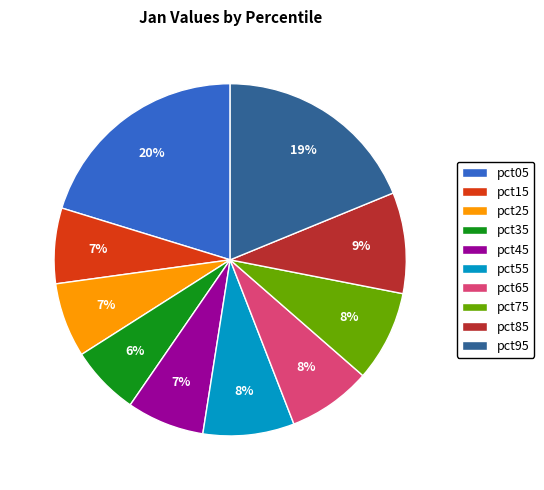

Is the sum of pct45 and pct75 greater than half?

No